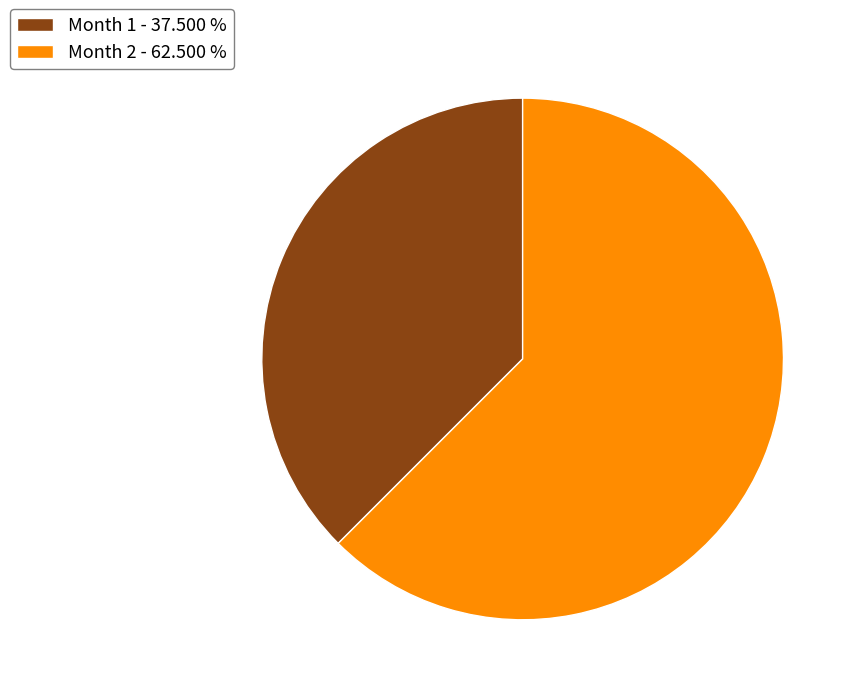

Combined, do Month 1 - 37.500 % and Month 2 - 62.500 % account for over 50%?

Yes